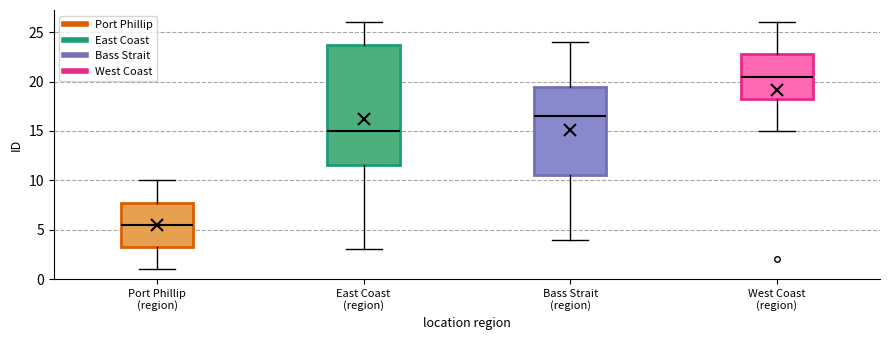

Reading left to right, read every box against the y-axis: the position of its median line, the range the box covers, and the ends of its whiskers. The values are not printed on the chart, so give them approximately, as read against the axis.

Port Phillip (region): median 5.5, box 3.5 to 8.0, whiskers 1.0 to 10.0
East Coast (region): median 15.0, box 11.5 to 24.0, whiskers 3.0 to 26.0
Bass Strait (region): median 16.5, box 10.5 to 19.5, whiskers 4.0 to 24.0
West Coast (region): median 20.5, box 18.5 to 23.0, whiskers 15.0 to 26.0